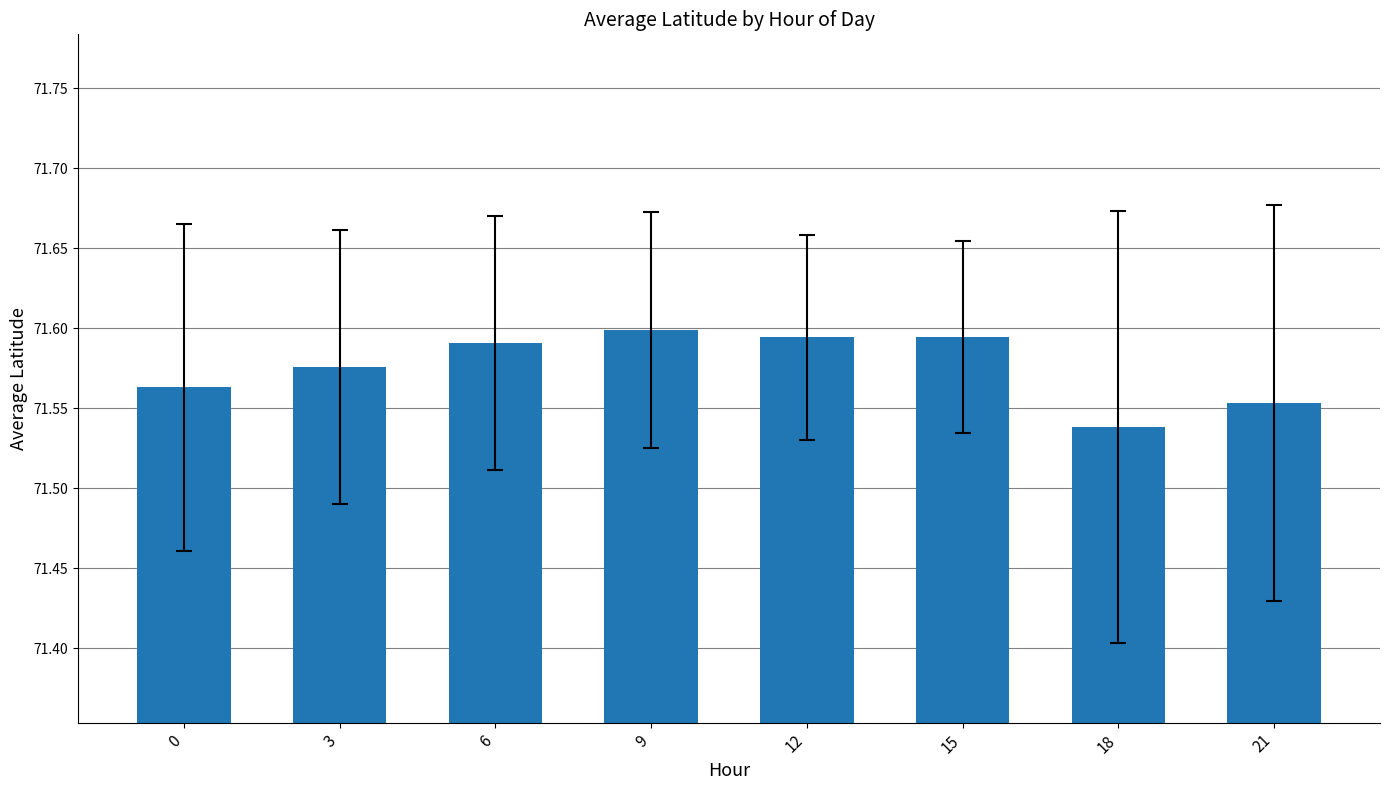

Does the chart contain stacked bars?

No